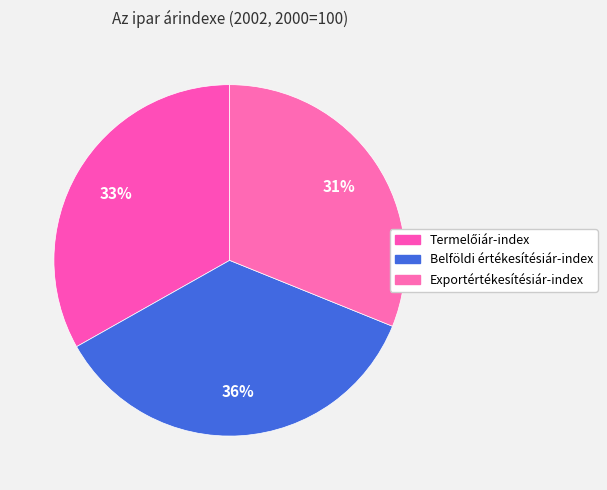

Rank the categories by value from lowest to highest.

Exportértékesítésiár-index, Termelőiár-index, Belföldi értékesítésiár-index